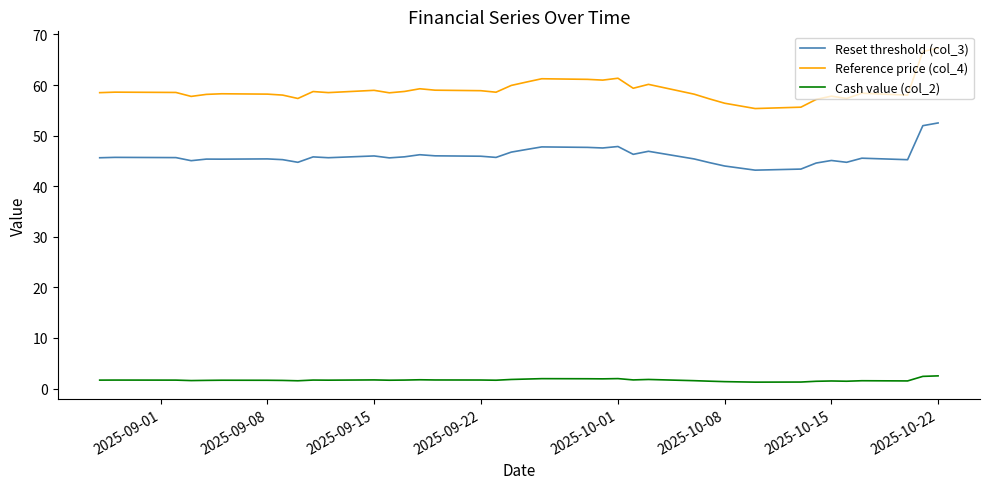

What is the maximum value shown in the chart?

67.3